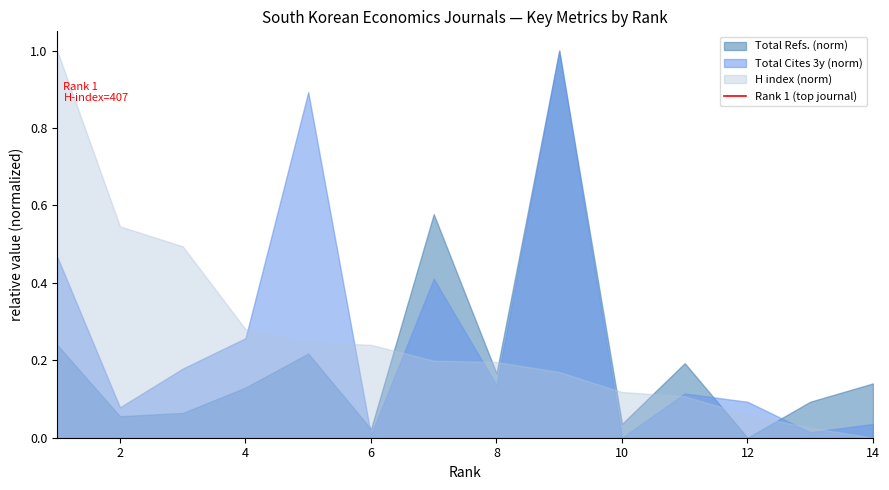

What is the highest value of the H index (norm) series?

1.0